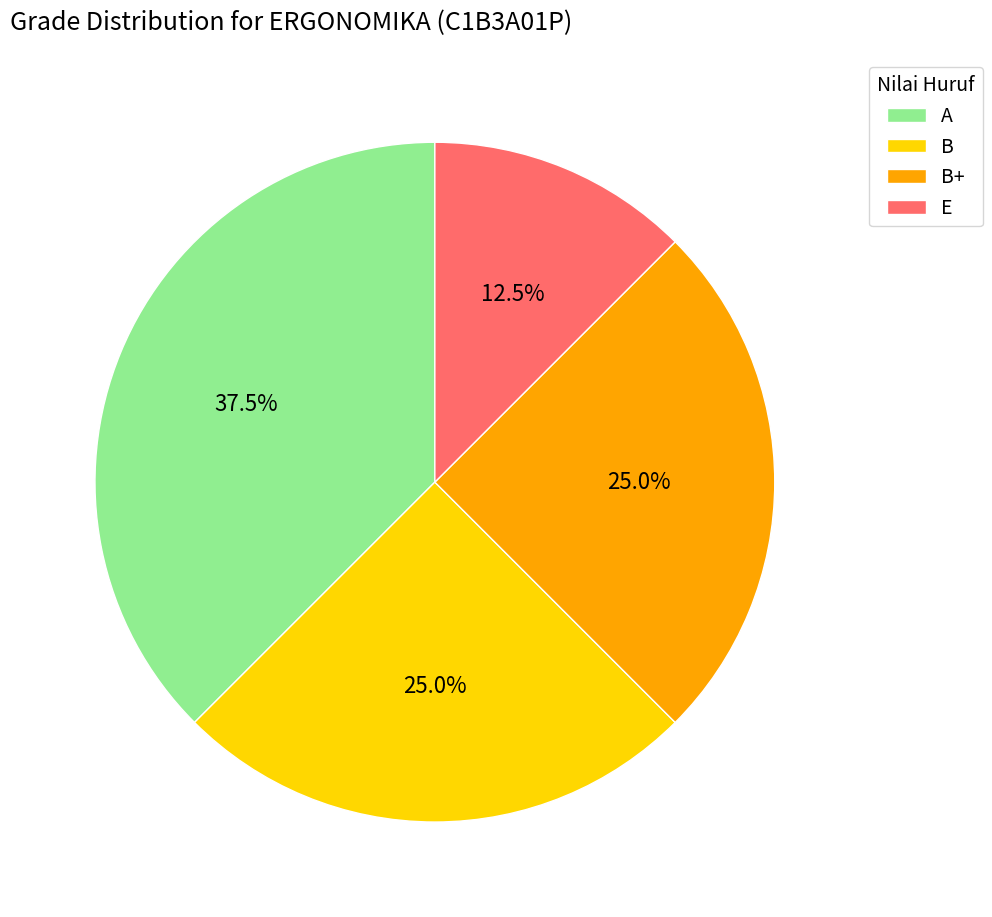

Count the number of slices in the pie.

4